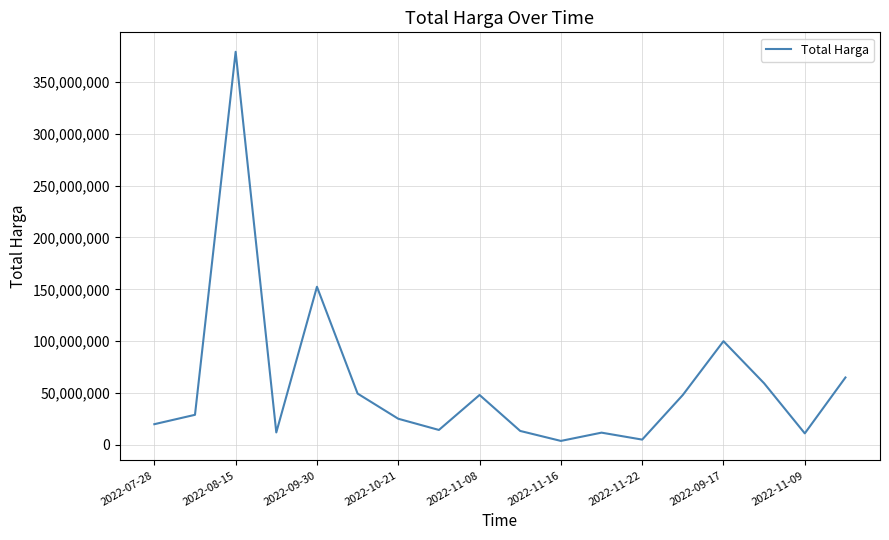

What is the difference between the maximum and minimum values?

375250000